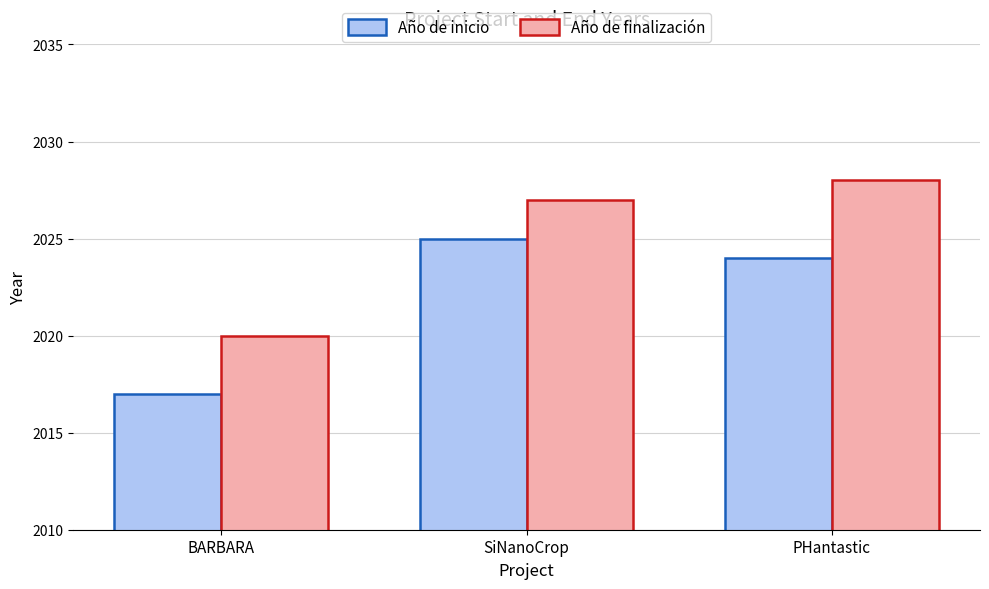

Count the Año de inicio values in the range 2017 to 2025.

3